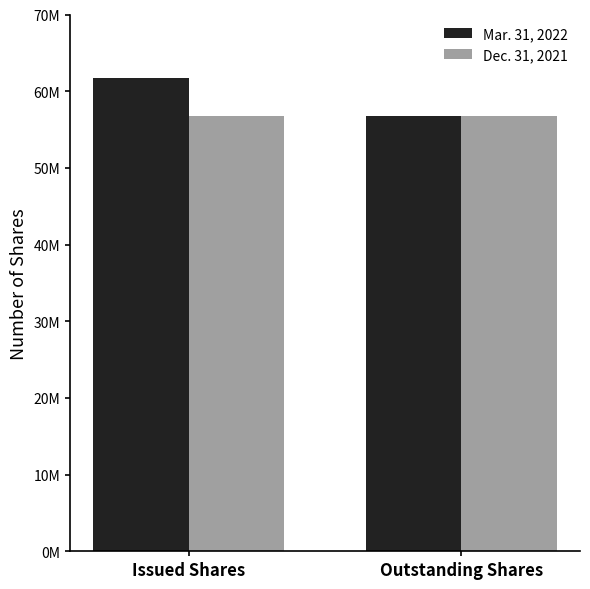

Reading right to left, transcribe all the data shown in this chart.

Mar. 31, 2022: 56715306	61725236
Dec. 31, 2021: 56715306	56715306